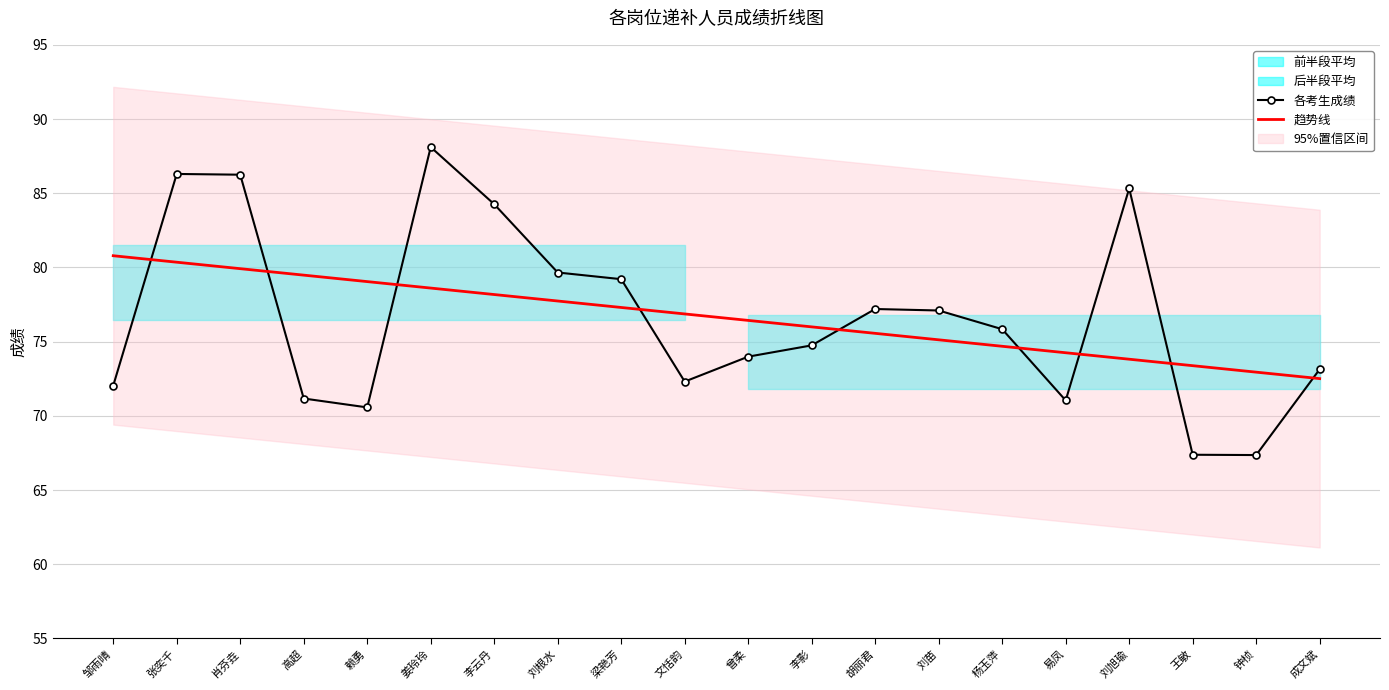

Between 胡丽君 and 刘苗, which is larger?

胡丽君